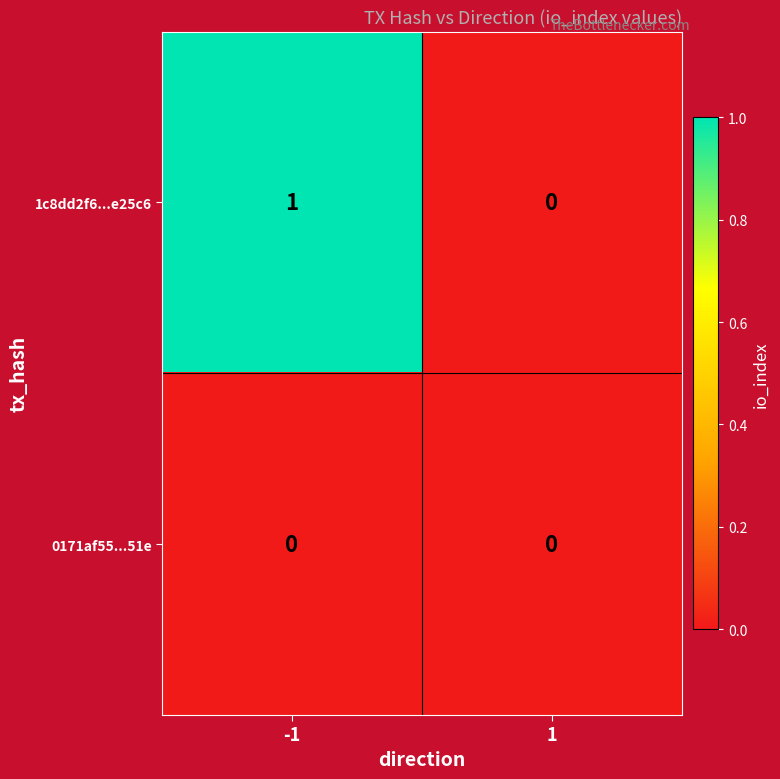

How many distinct data groups are displayed?

2